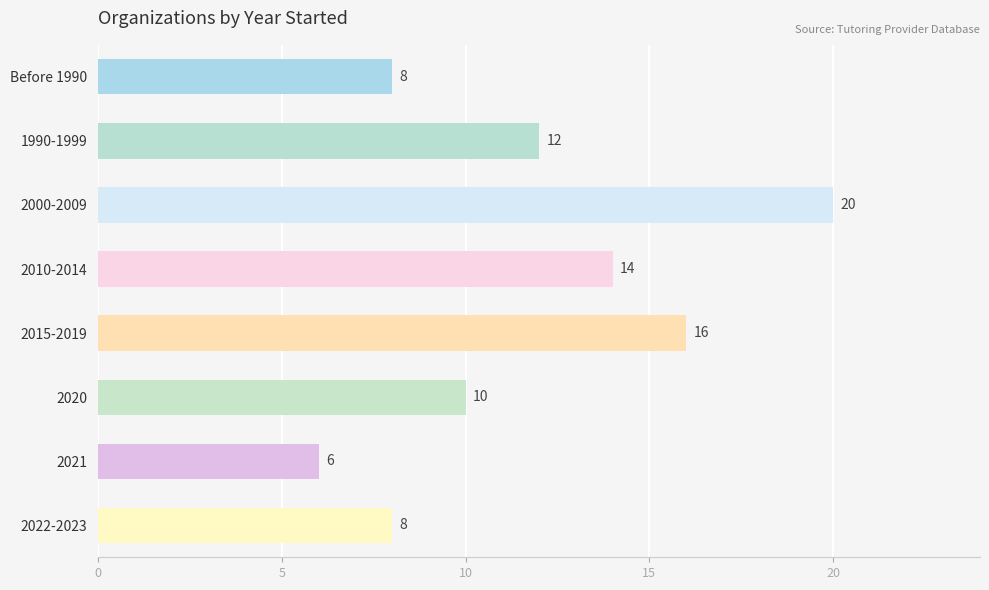

What is the difference between the maximum and minimum values?

14